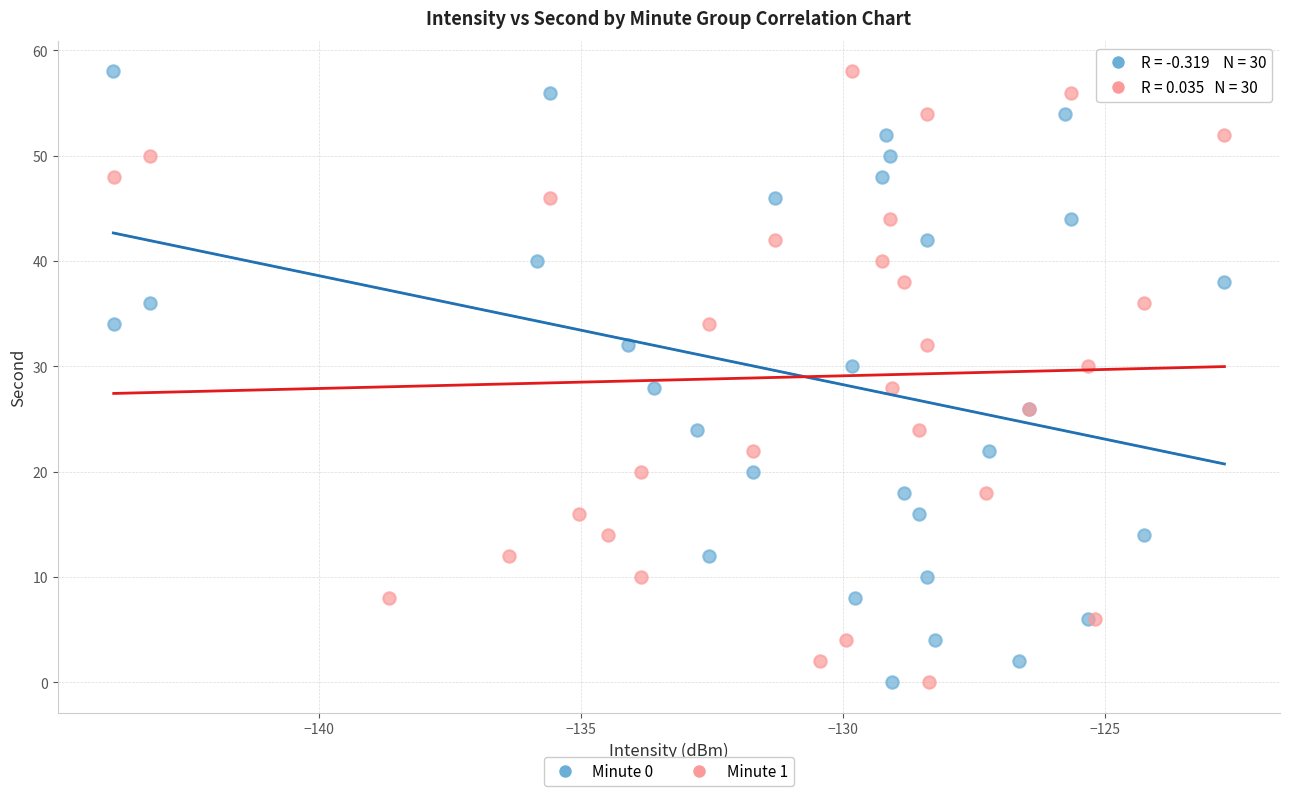

What are all the series names shown in the legend?

Minute 0, Minute 1